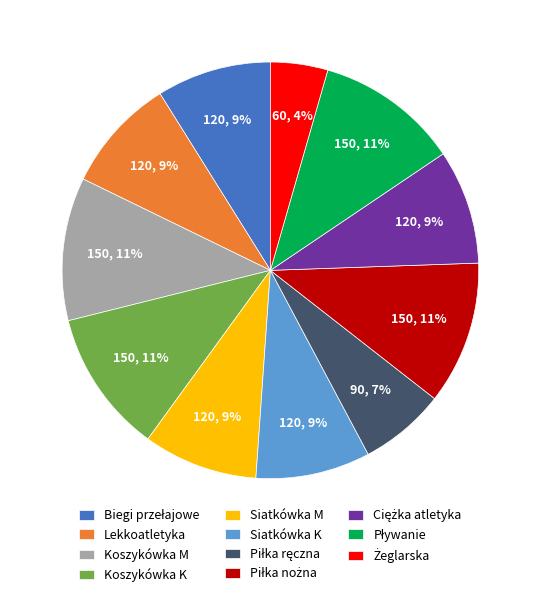

To the nearest percent, what portion does Siatkówka M represent?

9%